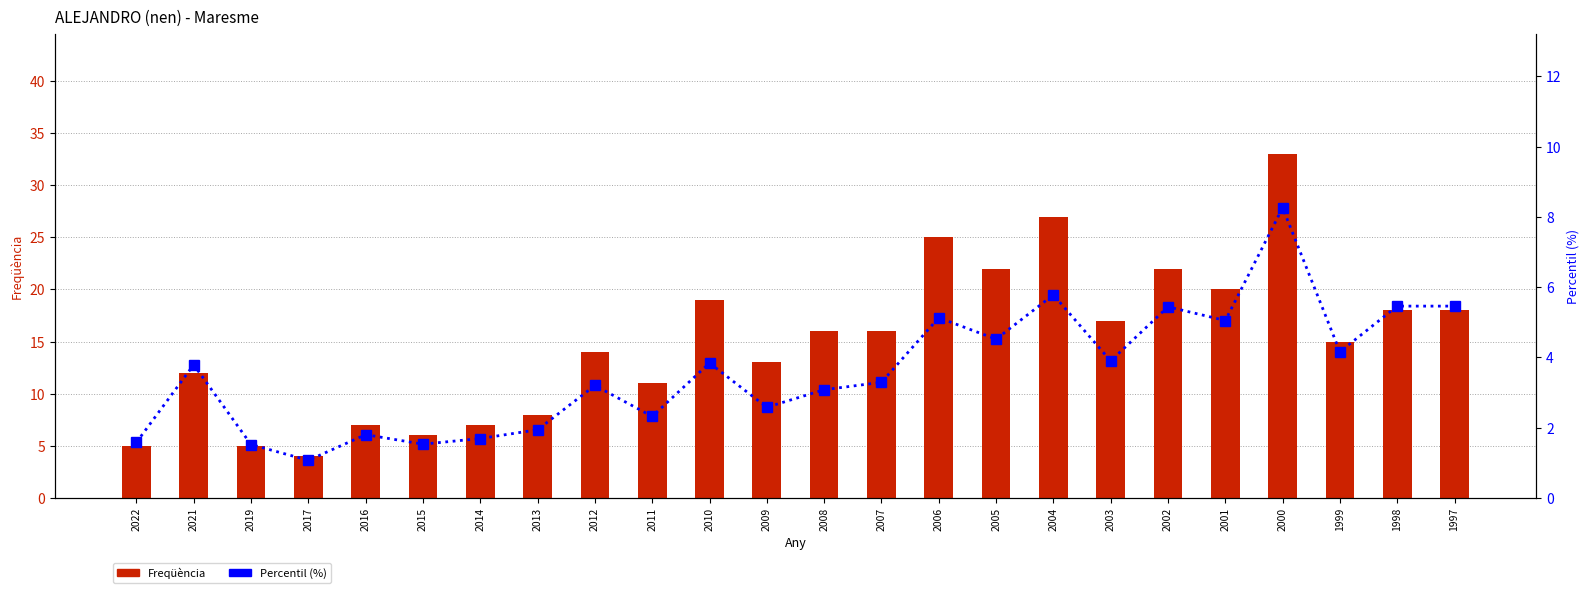

Which label corresponds to the smallest value in the chart?

2017